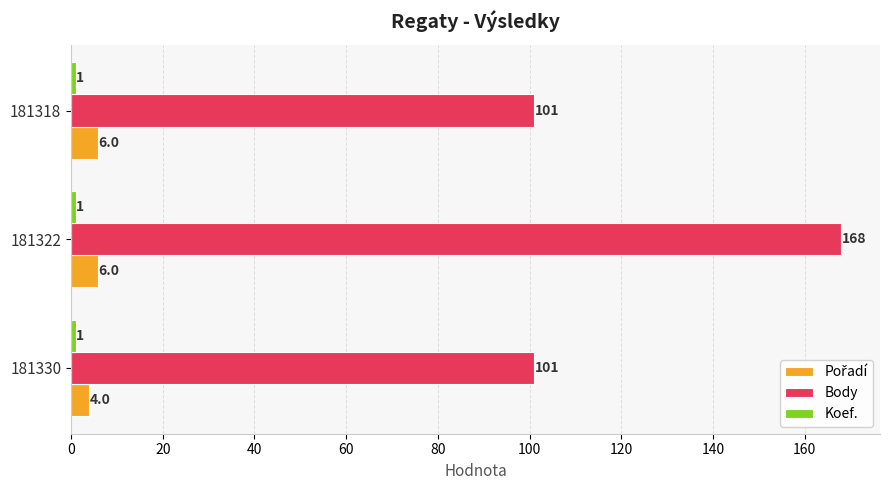

What is the spread (max minus min) of values at 181318?

100